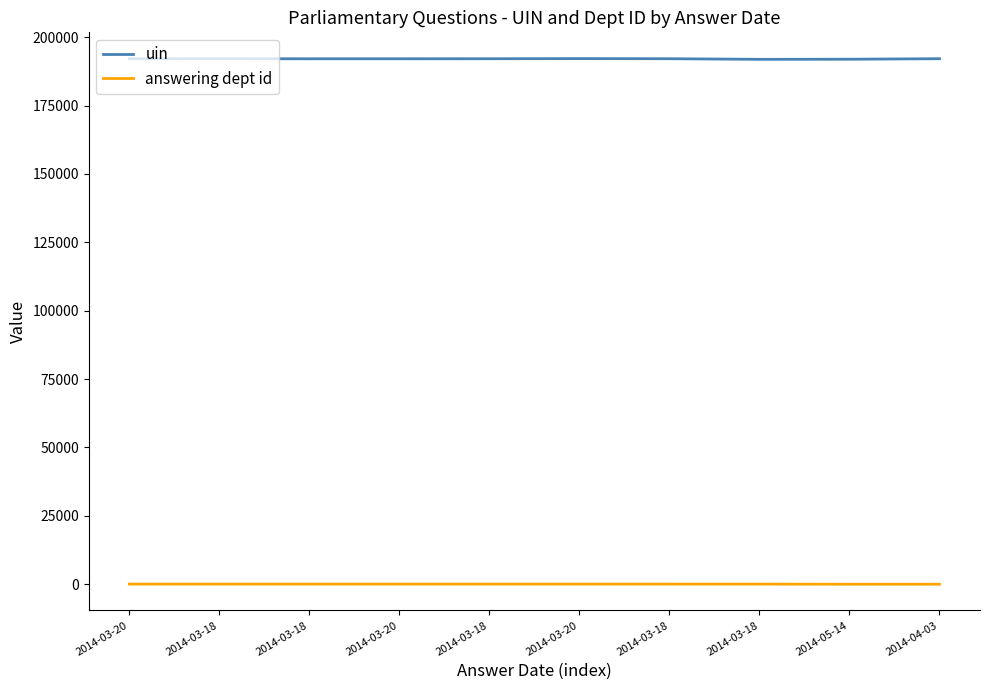

Rank the series at 2014-04-03 from lowest to highest value.

answering dept id, uin